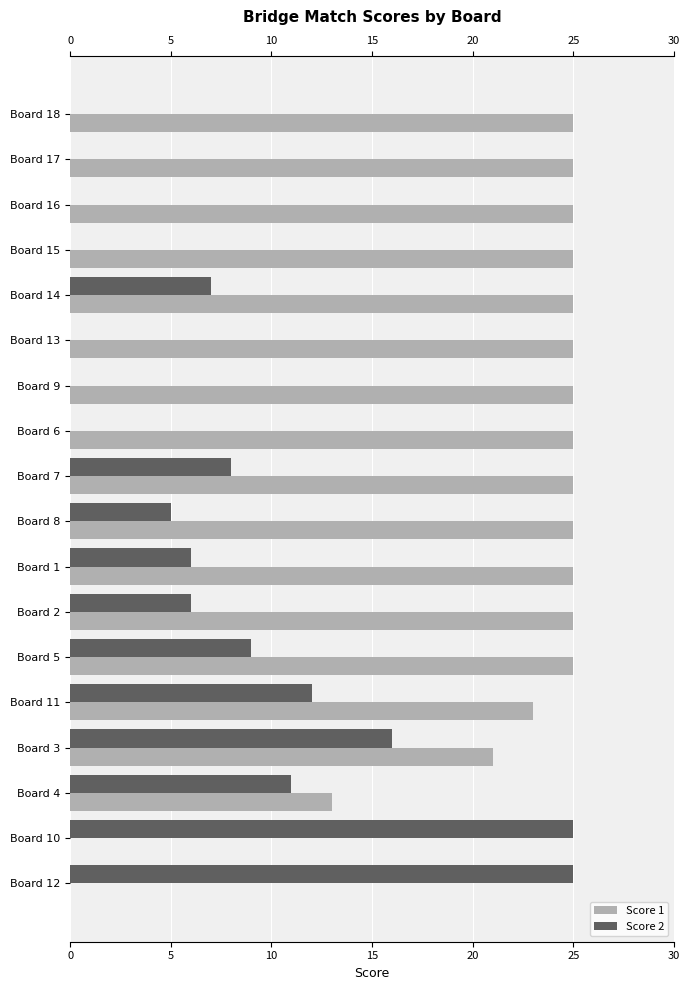

The Score 1 series shows 0 at Board 10. True or false?

True